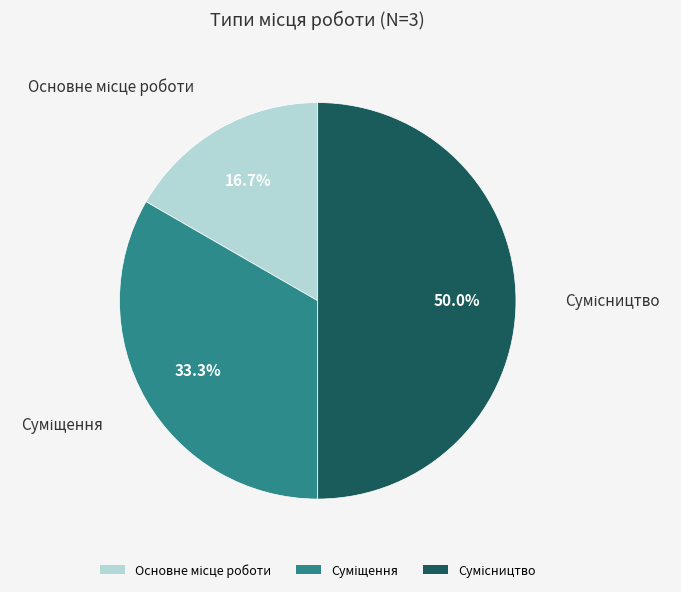

Is the sum of Основне місце роботи and Суміщення greater than half?

No